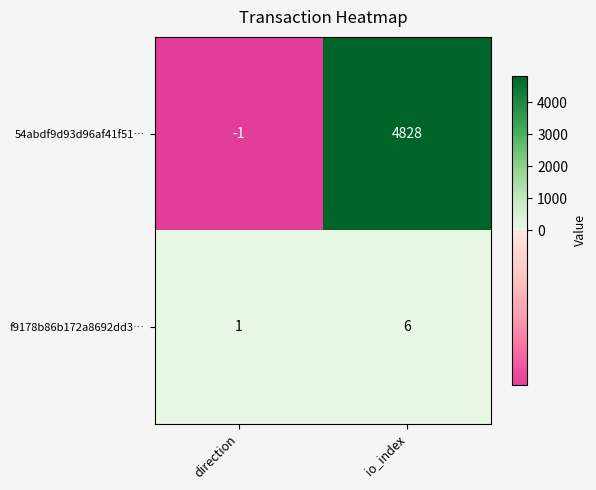

Which series has the largest range (max minus min)?

54abdf9d93d96af41f51…